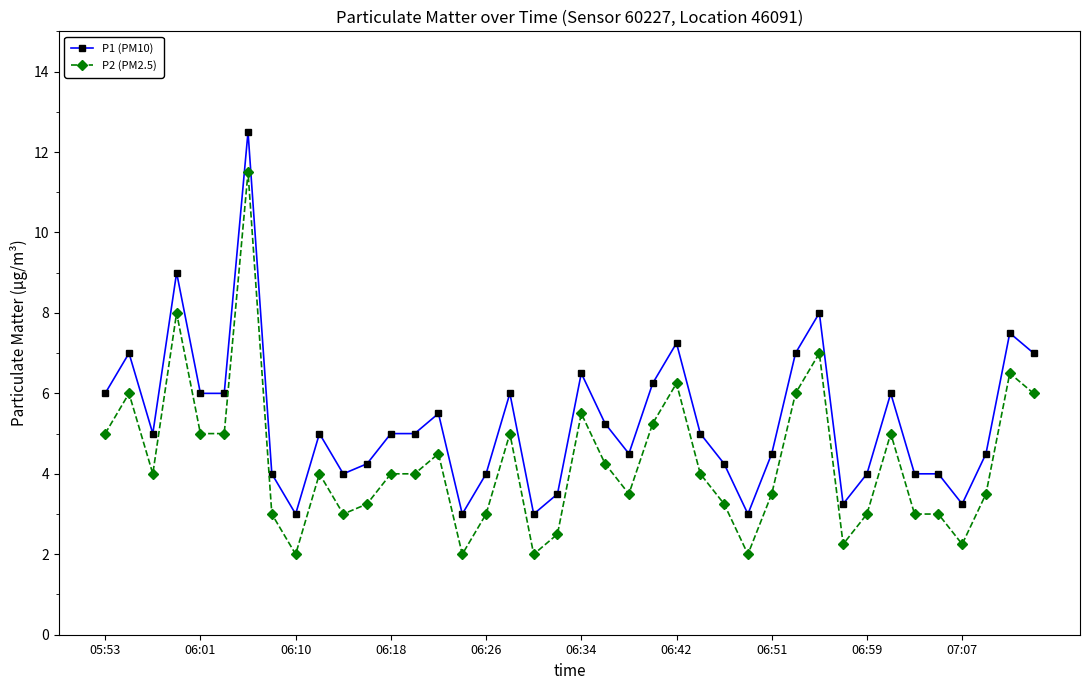

True or false: P1 (PM10) has more than 2 interior local peaks.

True